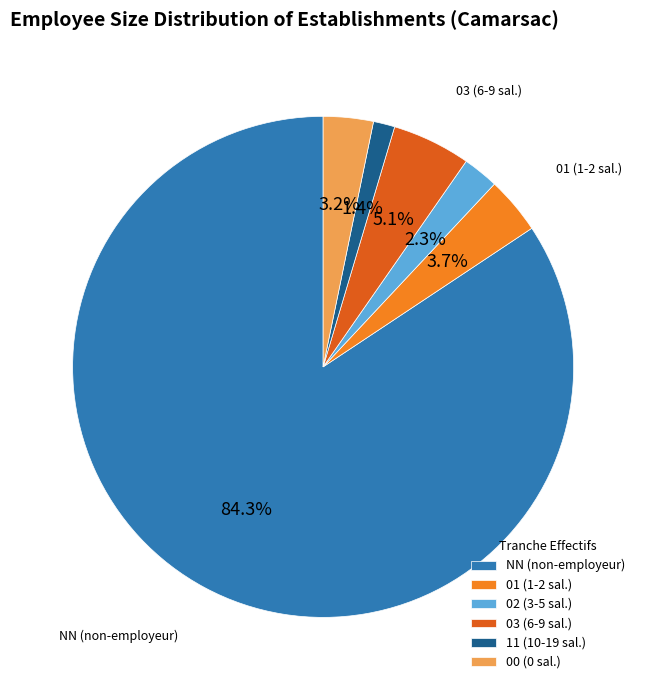

The 02 slice represents 11% of the pie. True or false?

False